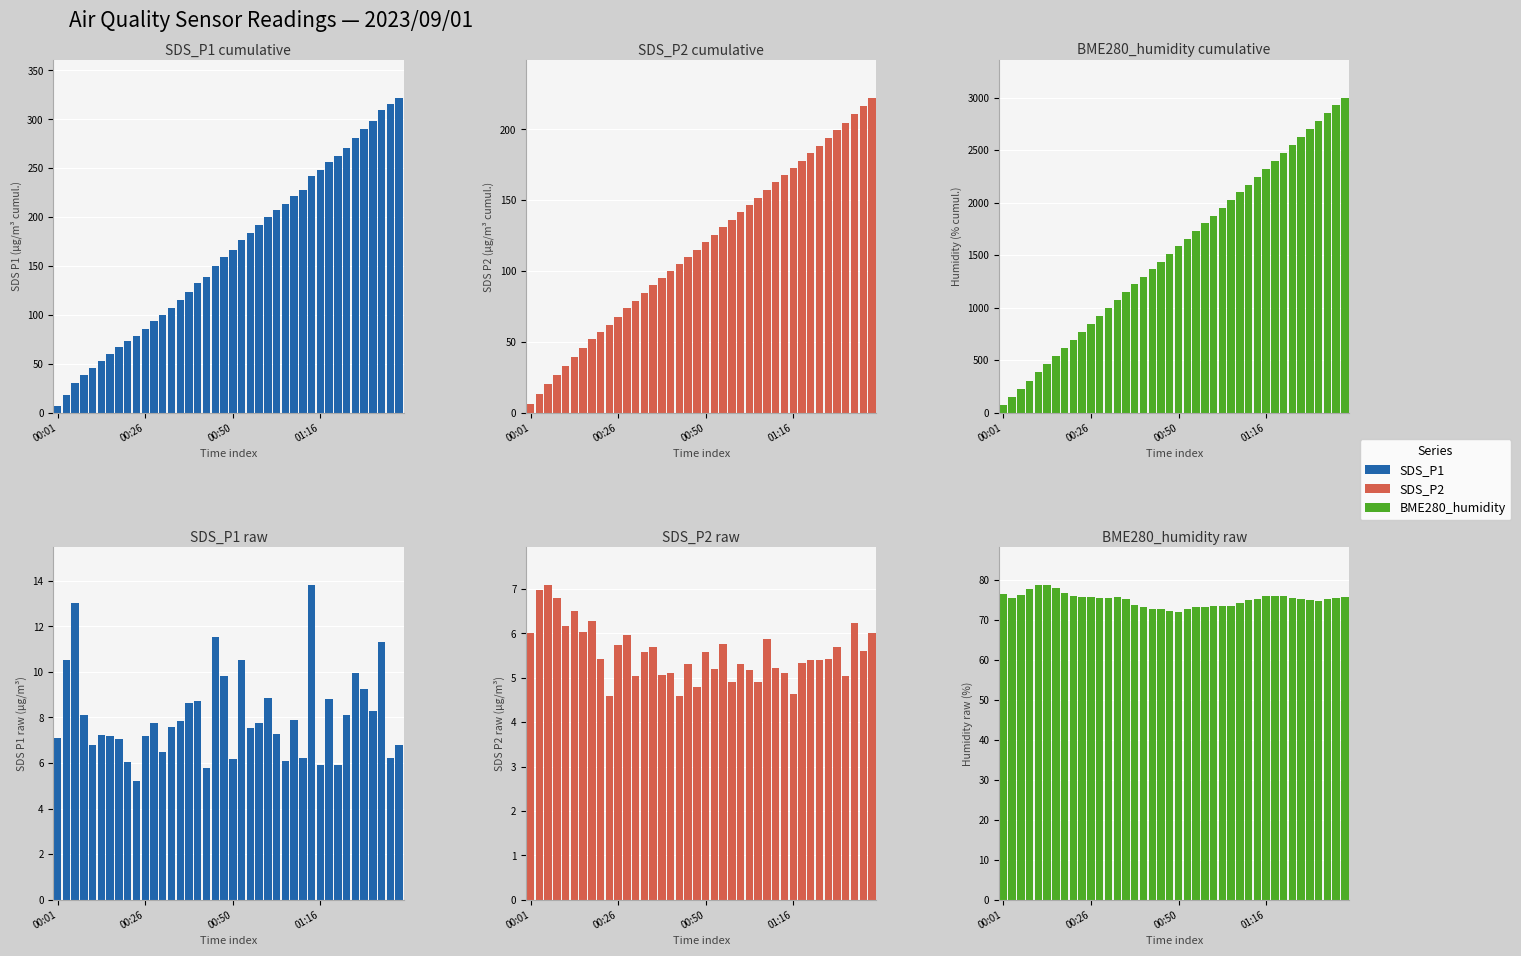

The SDS_P2 cumulative series shows 35.8 at 15. True or false?

False